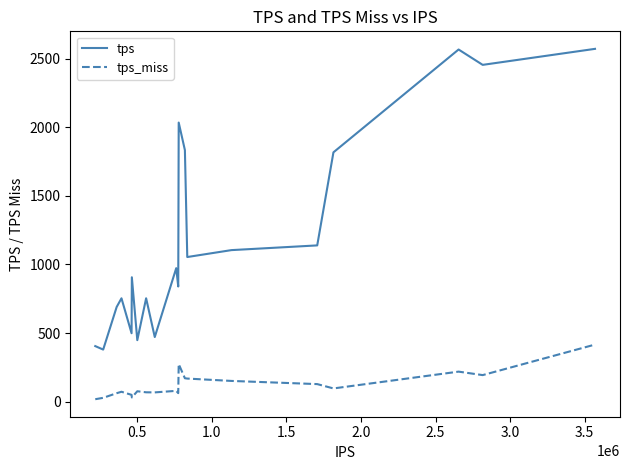

What is the minimum value shown in the chart?

18.2